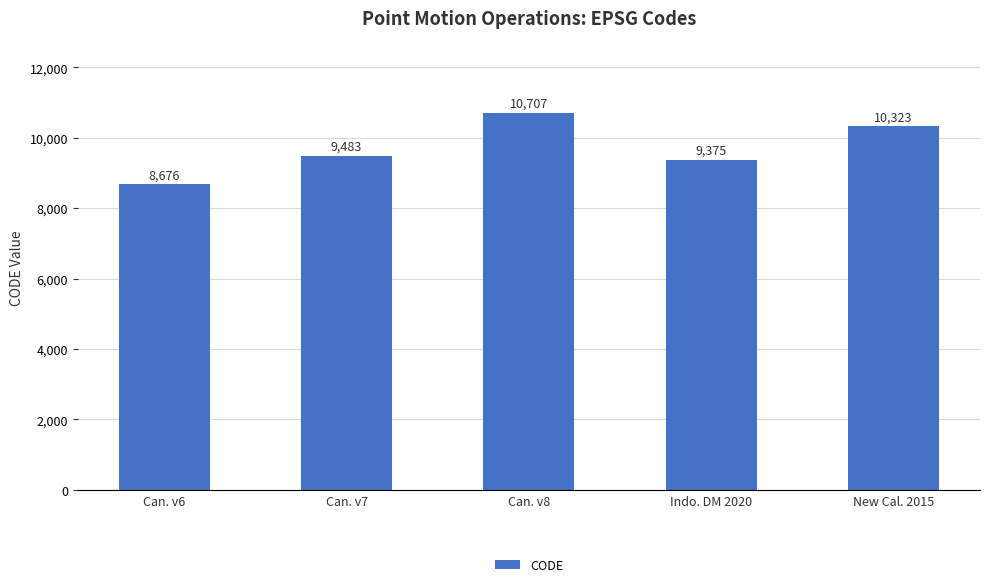

What is the difference between the second highest and minimum values?

1647